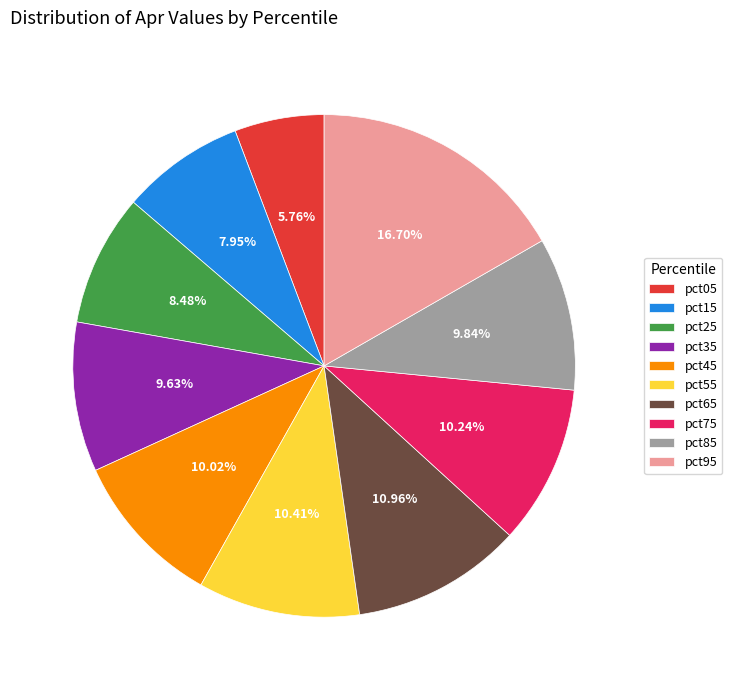

Combined, do pct45 and pct05 account for over 50%?

No